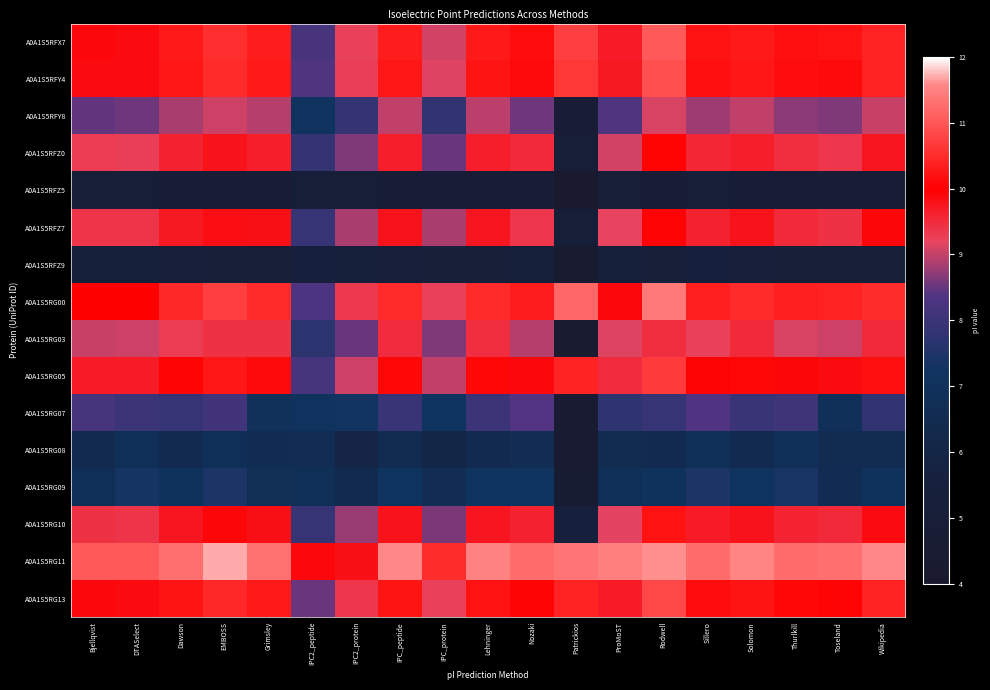

List the series in order of their peak value, highest first.

A0A1S5RG11, A0A1S5RG00, A0A1S5RFX7, A0A1S5RFY4, A0A1S5RG13, A0A1S5RG05, A0A1S5RG10, A0A1S5RFZ0, A0A1S5RFZ7, A0A1S5RG03, A0A1S5RFY8, A0A1S5RG07, A0A1S5RG09, A0A1S5RG08, A0A1S5RFZ9, A0A1S5RFZ5